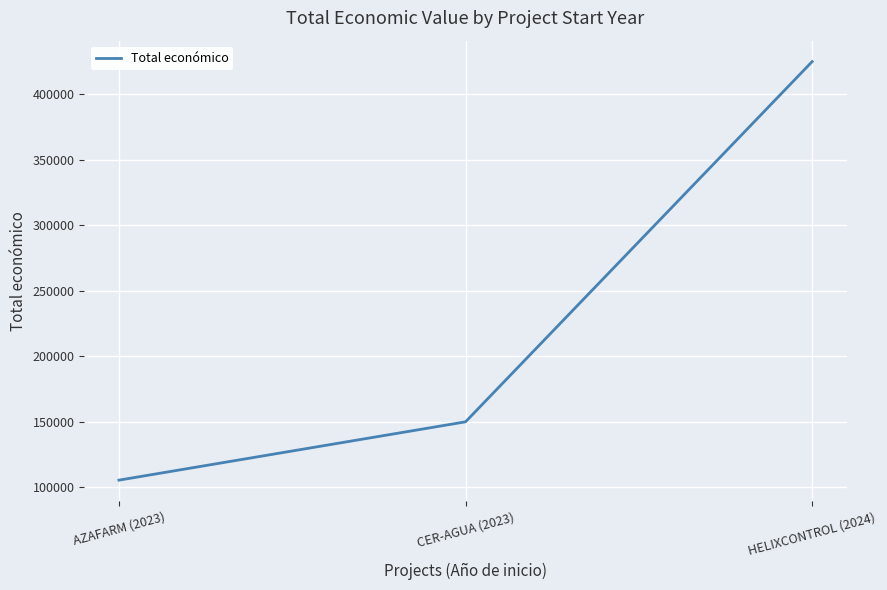

List the labels in order of value, smallest first.

AZAFARM (2023), CER-AGUA (2023), HELIXCONTROL (2024)